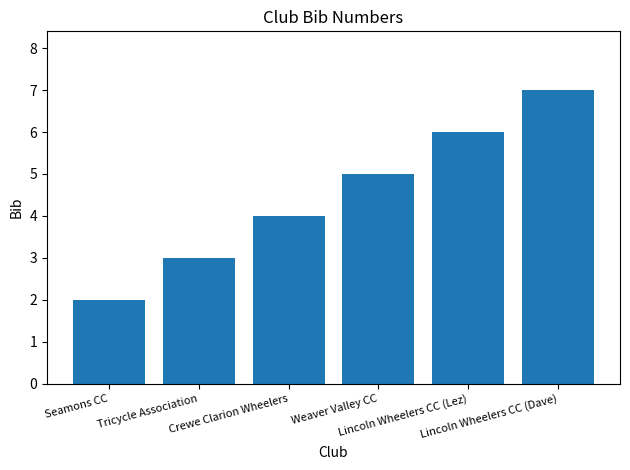

Does the chart contain stacked bars?

No